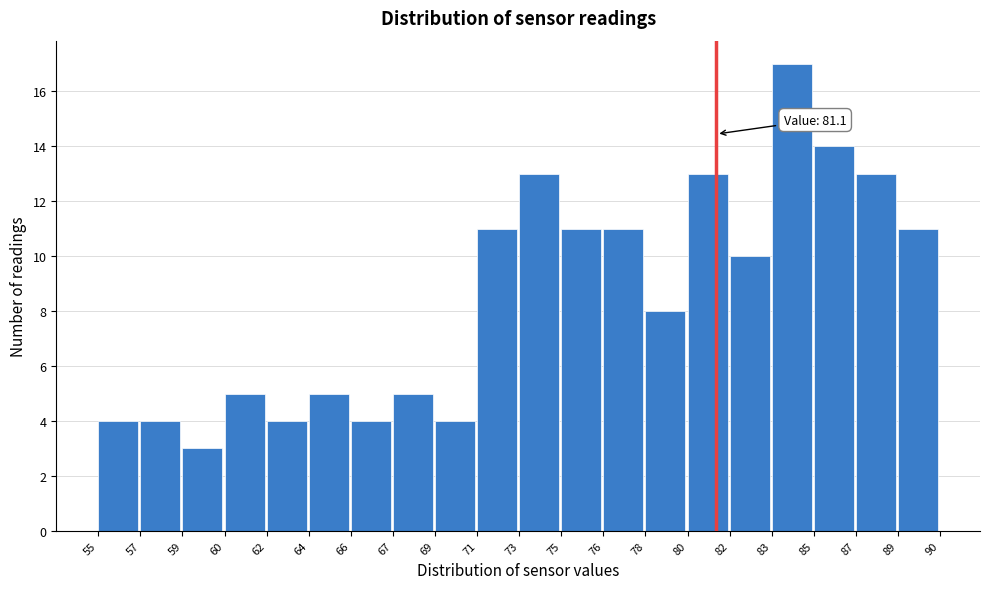

Reading left to right, extract all data points from this chart.

4	4	3	5	4	5	4	5	4	11	13	11	11	8	13	10	17	14	13	11